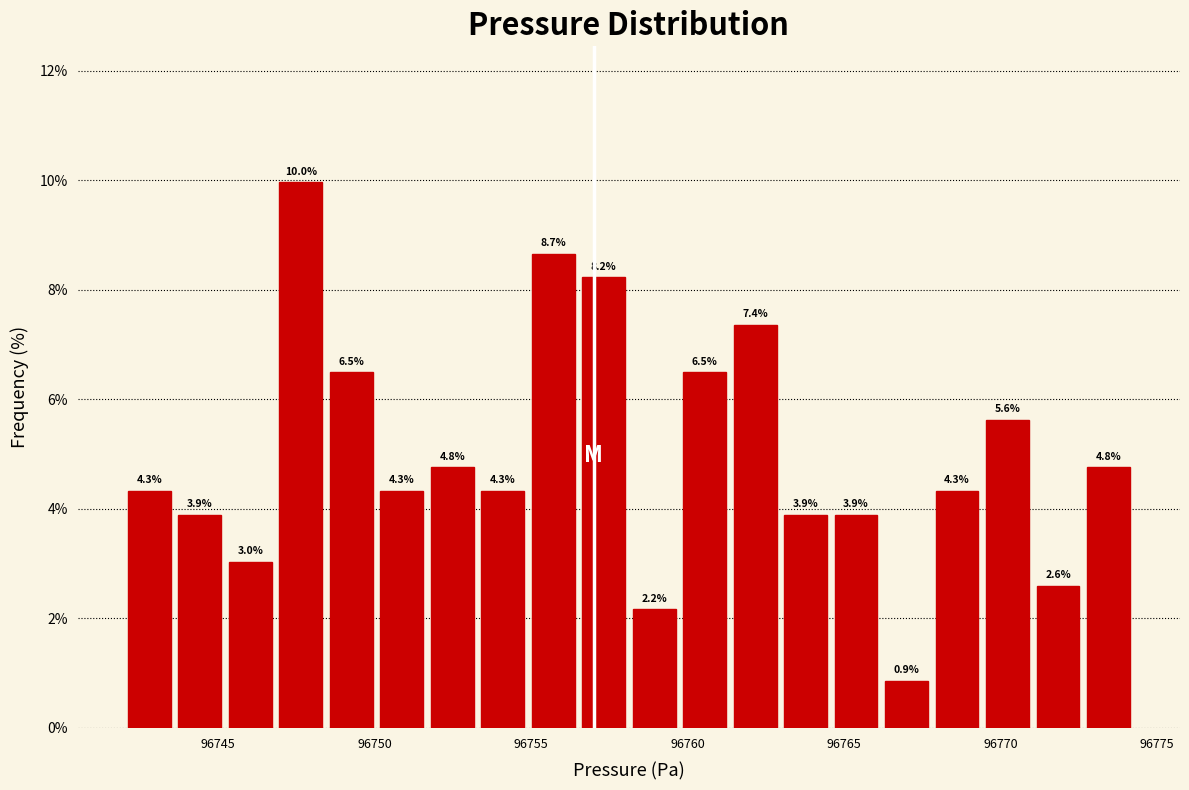

Read against the x-axis, roughly where is the centre of the tallest bar?

96747.5